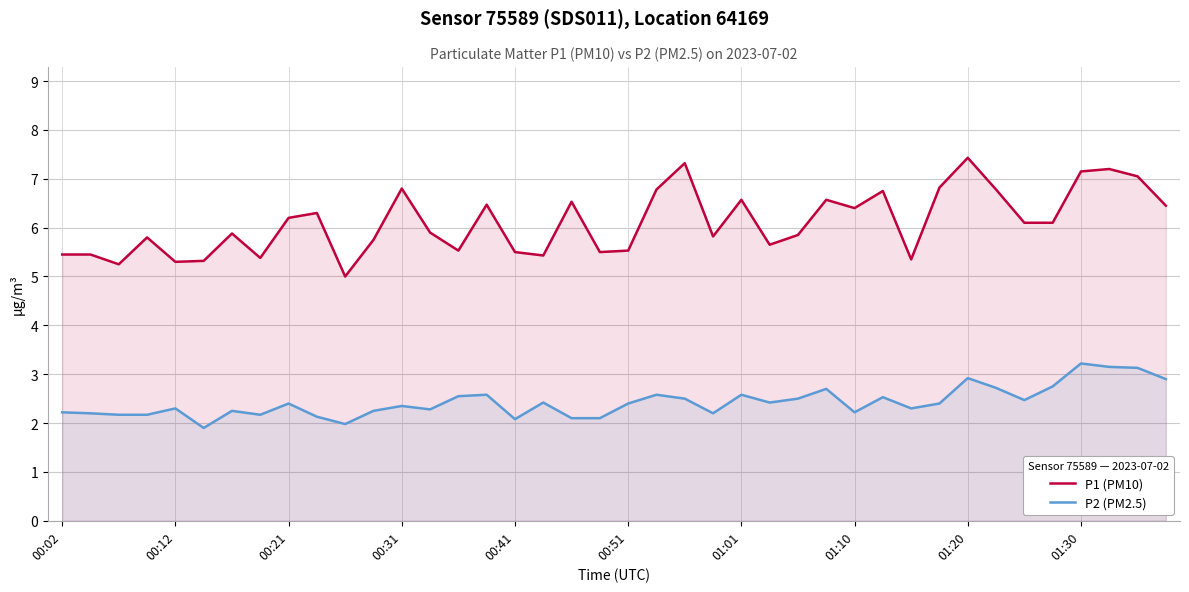

The value of P2 (PM2.5) at 01:30 is 3.2. True or false?

True